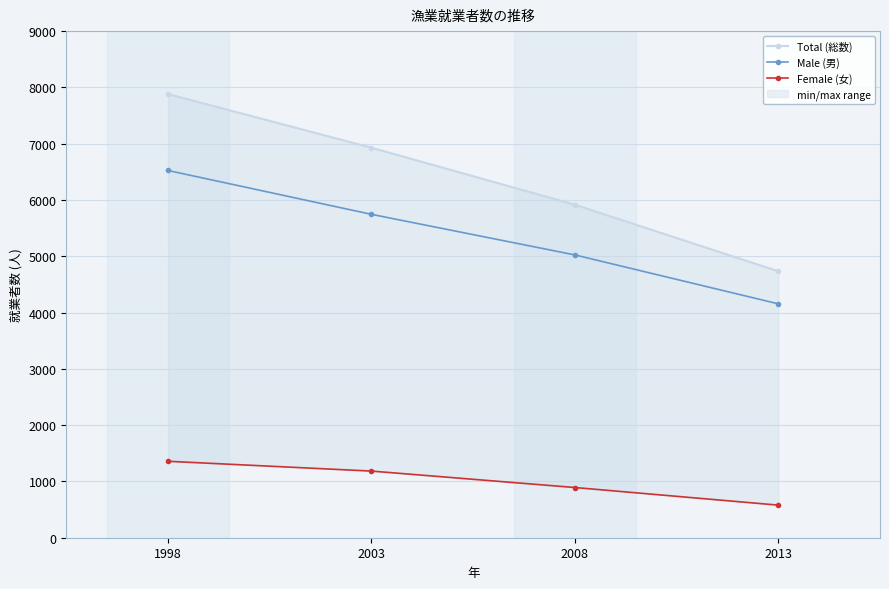

The value of Female (女) at 1998 is 580. True or false?

False